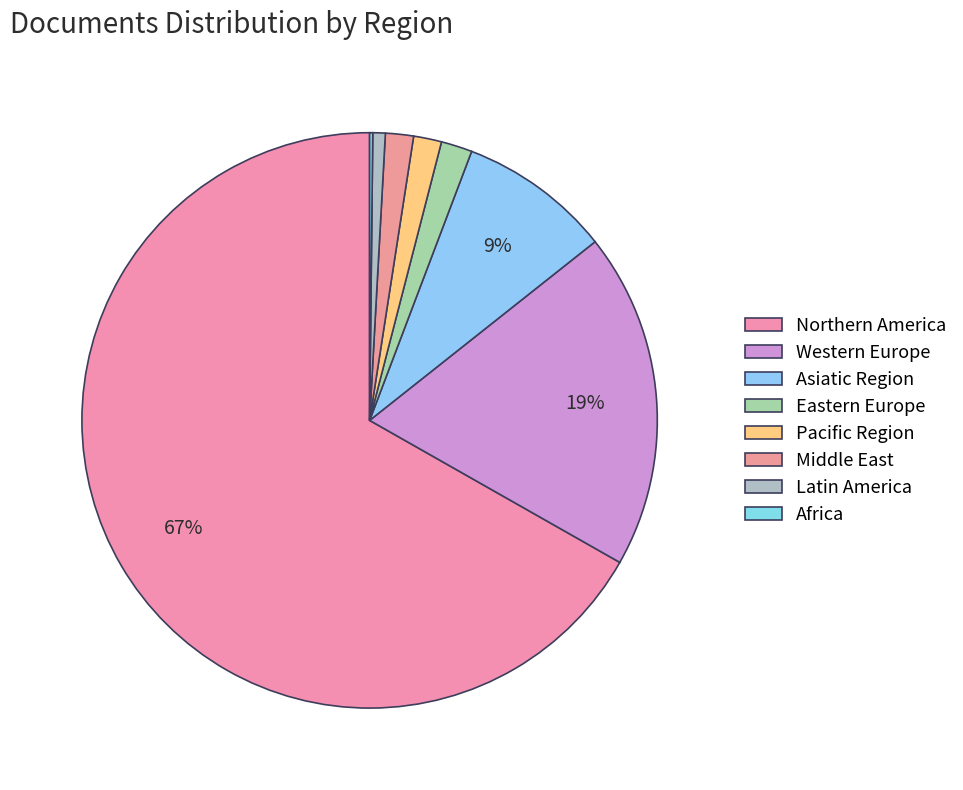

Is it true that Asiatic Region is 13% of the pie?

False